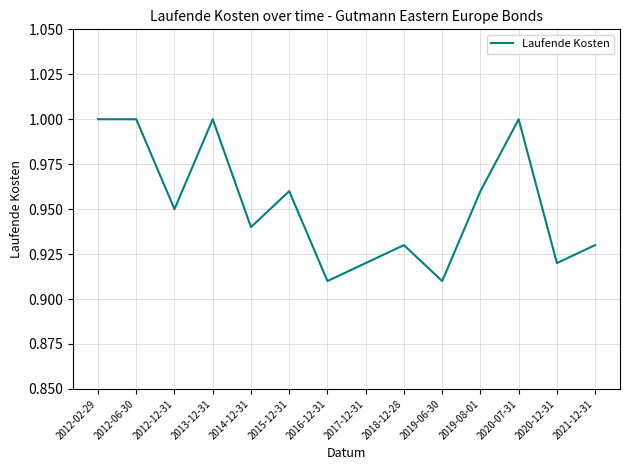

What is the difference between the maximum and minimum values?

0.1